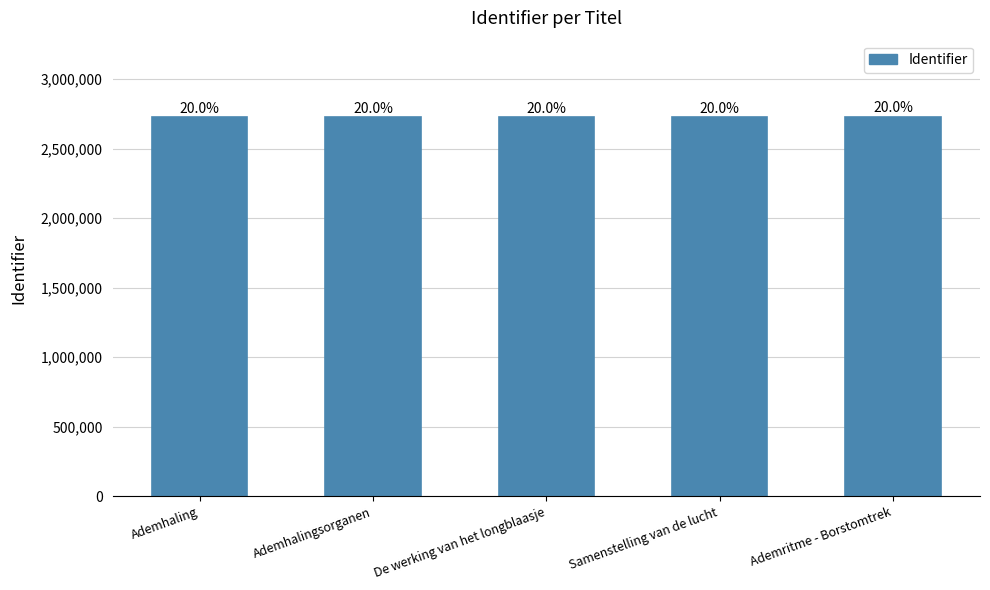

Between Ademhalingsorganen and Samenstelling van de lucht, which is larger?

Samenstelling van de lucht